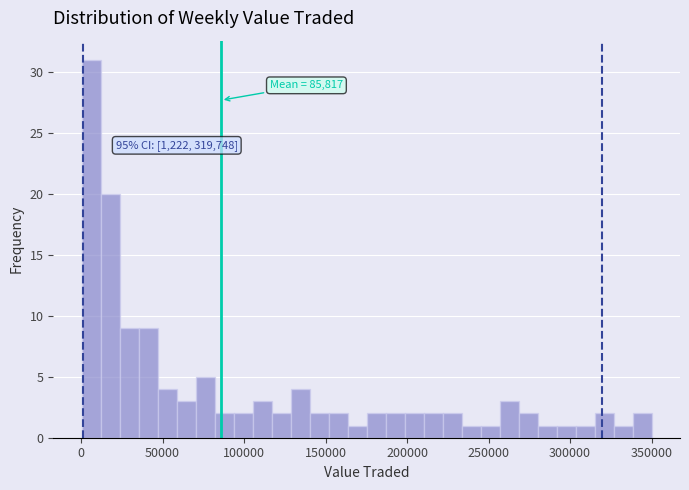

Around what value on the x-axis is the tallest bar? Give the approximate position of its centre, as read against the axis.

5000